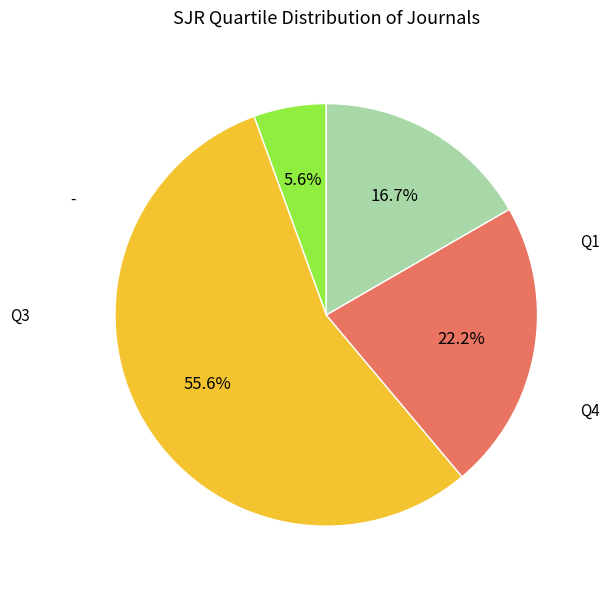

Count the number of slices in the pie.

4